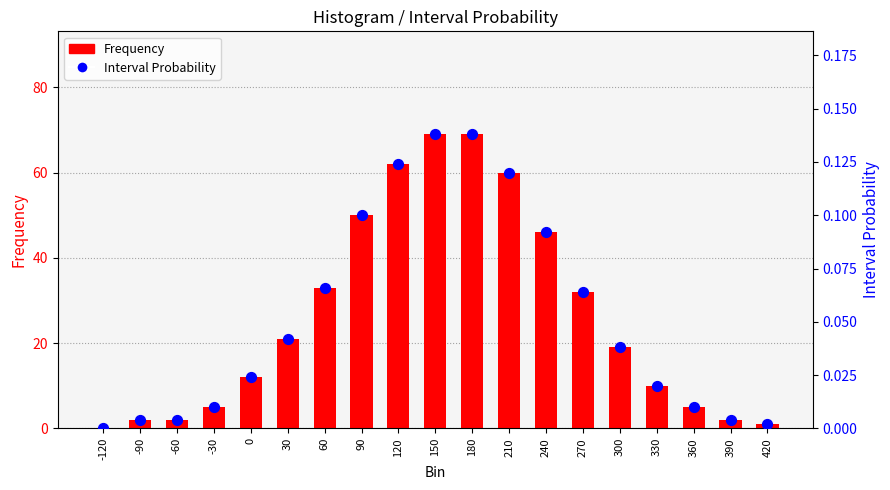

What are all the series names shown in the legend?

Frequency, Interval Probability